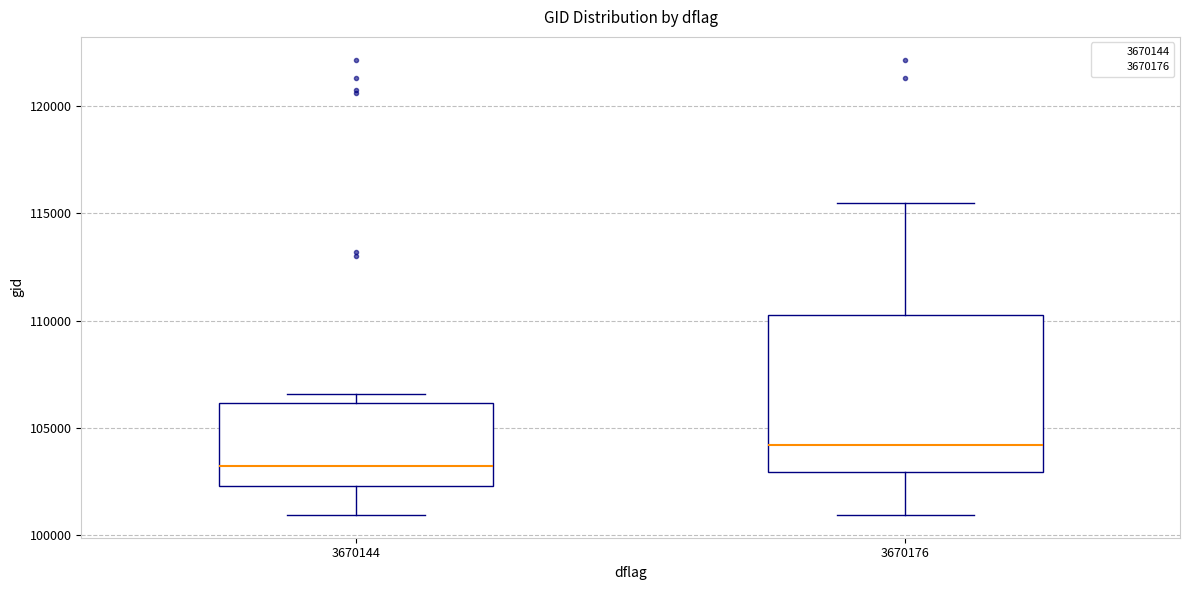

Where does the median line of the box at x = 3670144 sit on the y-axis? The values are not printed on the chart, so give them approximately, as read against the axis.

103000